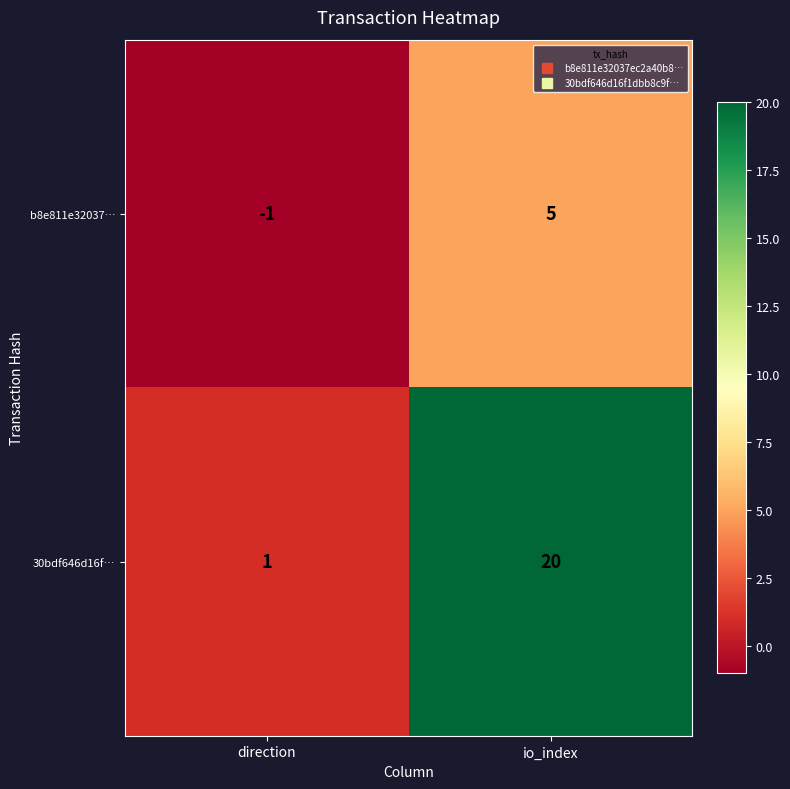

Which label corresponds to the smallest value in the chart?

direction